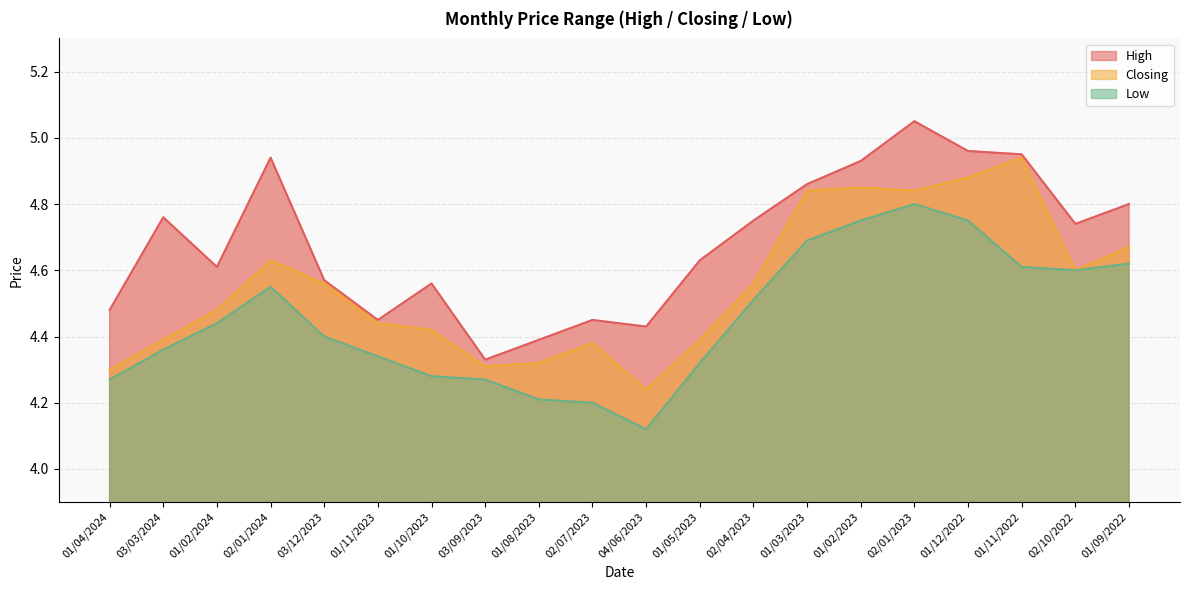

True or false: Low and High intersect in this chart.

False